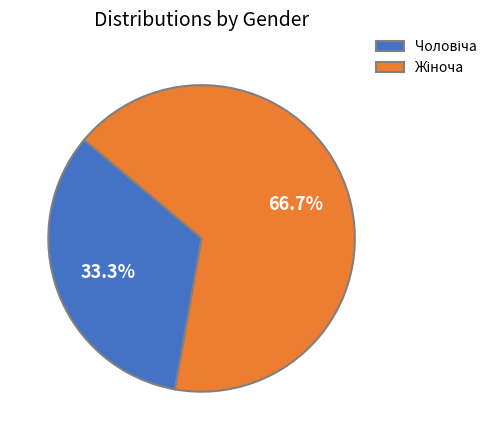

To the nearest percent, what is the difference between the largest and smallest slice percentages?

33%